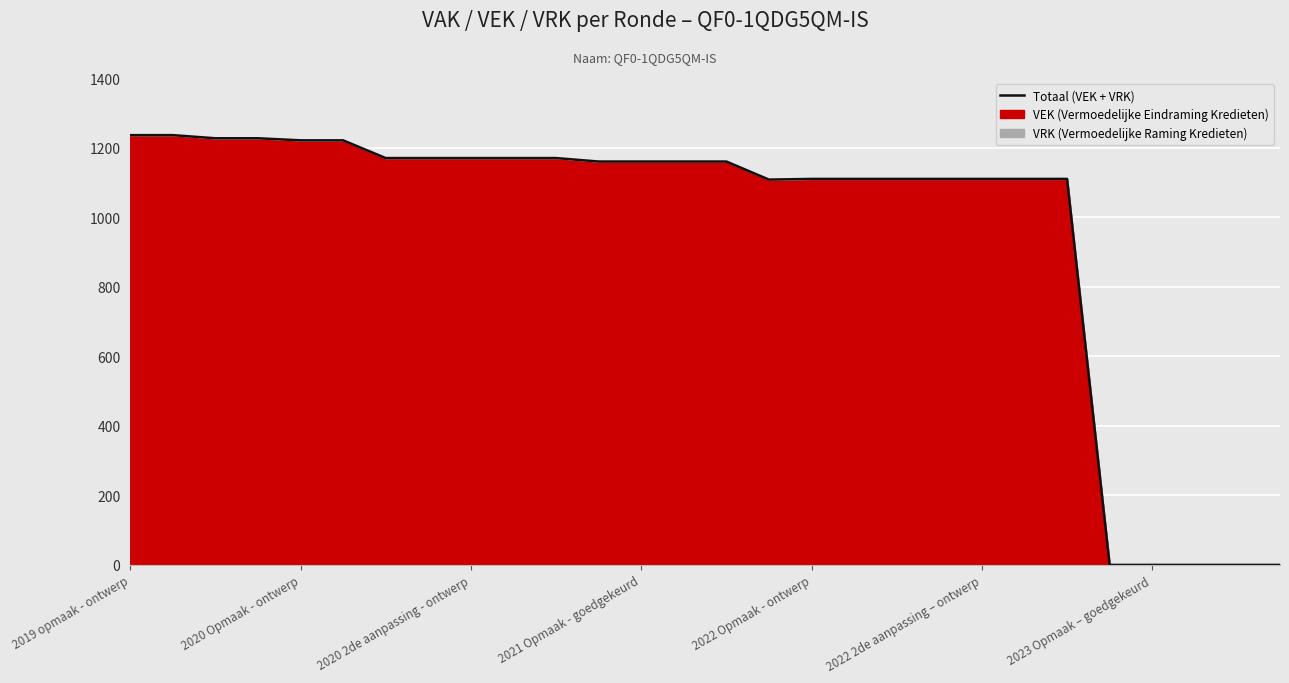

What is the change in value from 2020 Opmaak - ontwerp to 2023 Opmaak – goedgekeurd?

-1222